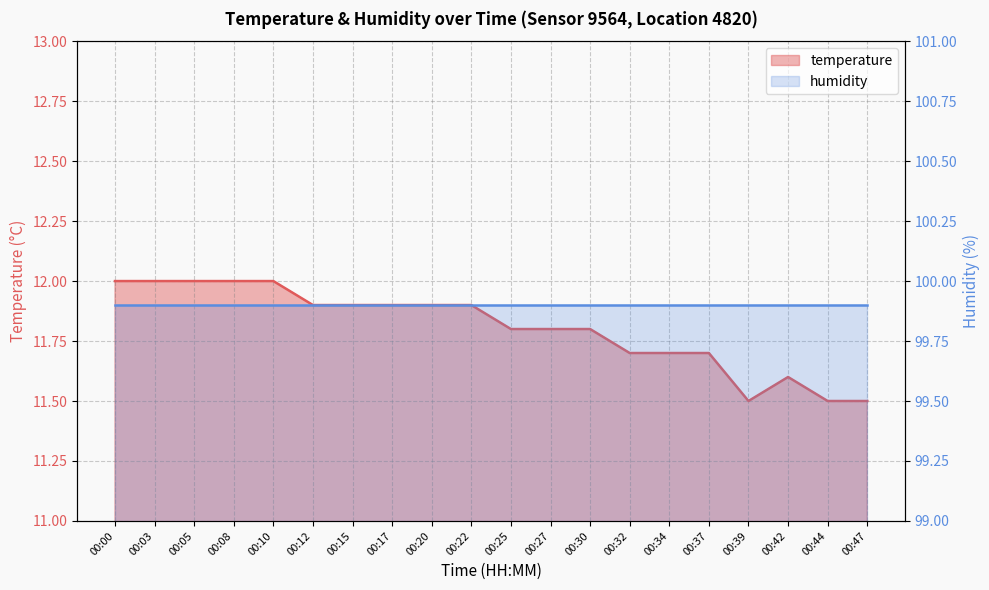

Rank the categories by value from highest to lowest.

00:00, 00:03, 00:05, 00:08, 00:10, 00:12, 00:15, 00:17, 00:20, 00:22, 00:25, 00:27, 00:30, 00:32, 00:34, 00:37, 00:42, 00:39, 00:44, 00:47